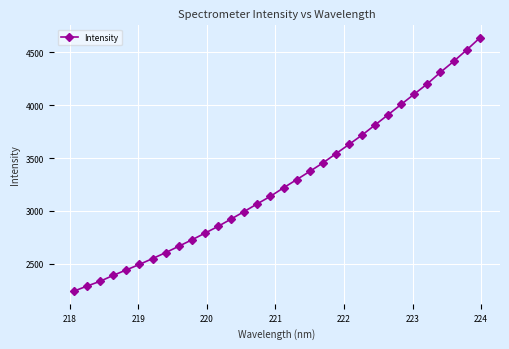

What is the value of the 9th point from the left?

2665.1